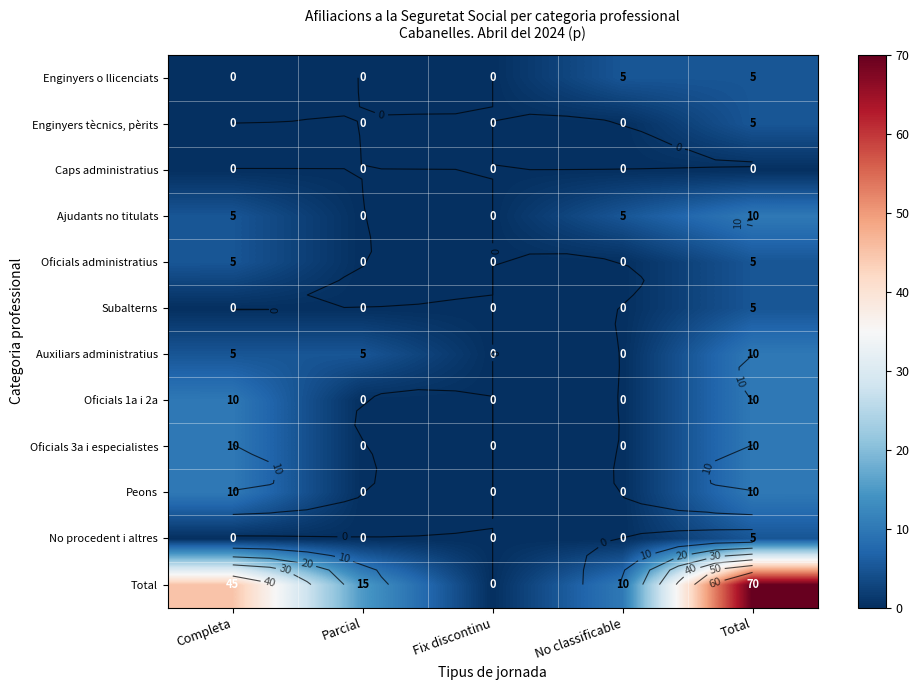

The Caps administratius series shows 0 at No classificable. True or false?

True